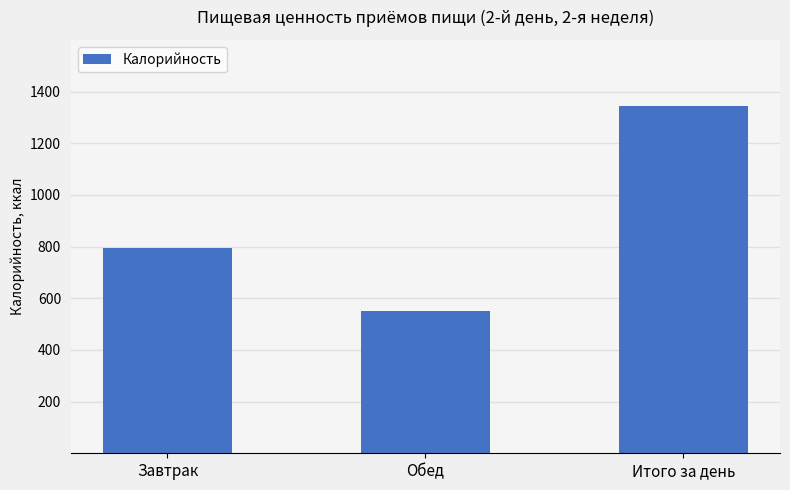

What is the label of the 3rd bar from the right?

Завтрак